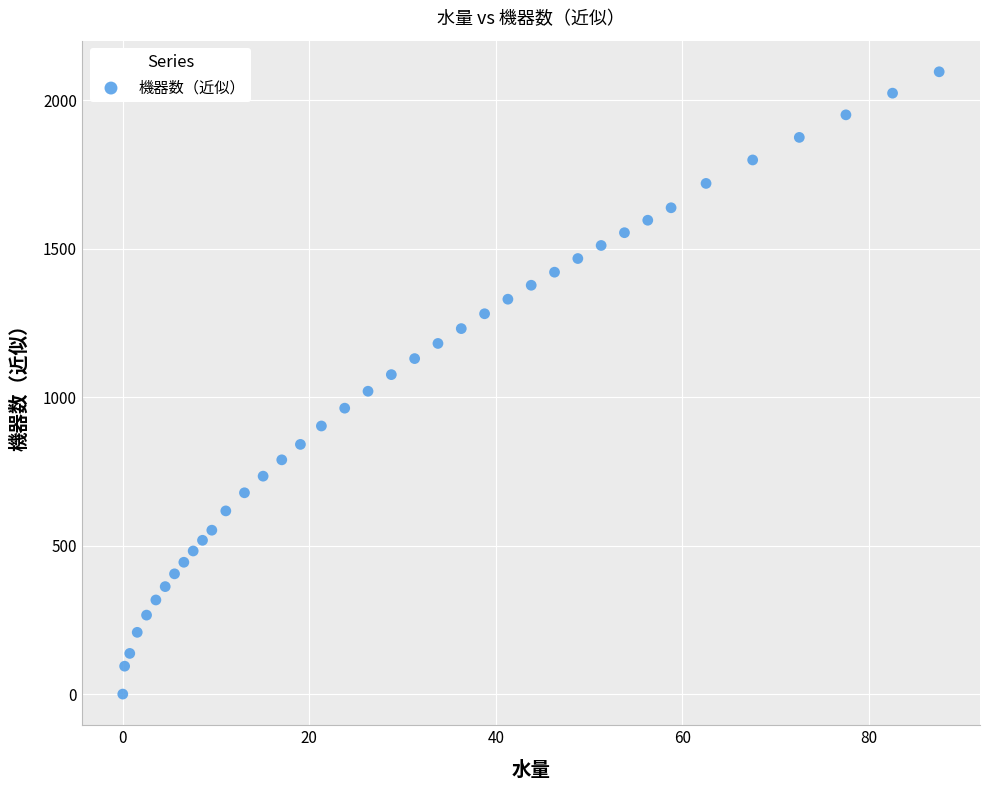

What is the range of Y values (max minus min)?

2096